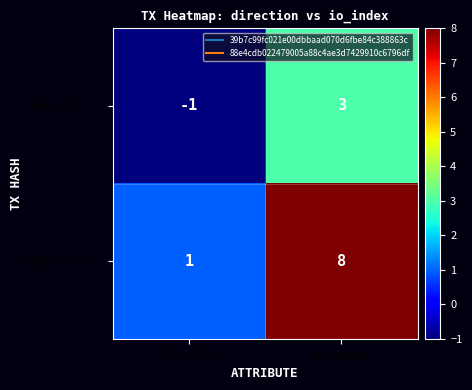

Reading left to right, transcribe all the data shown in this chart.

39b7c99f...: direction=-1	io_index=3
88e4cdb0...: direction=1	io_index=8